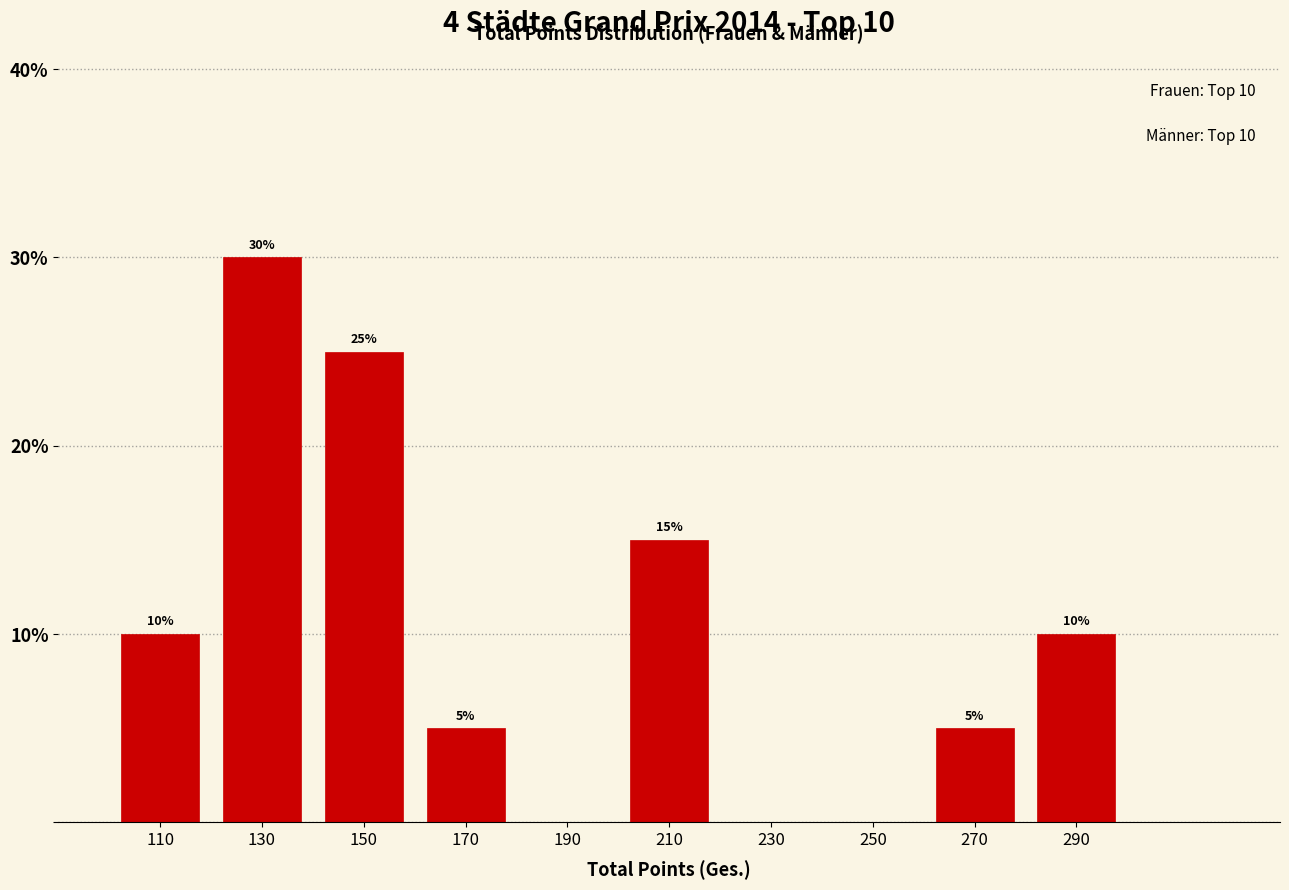

Which range on the x-axis has the tallest bar?

120 to 140